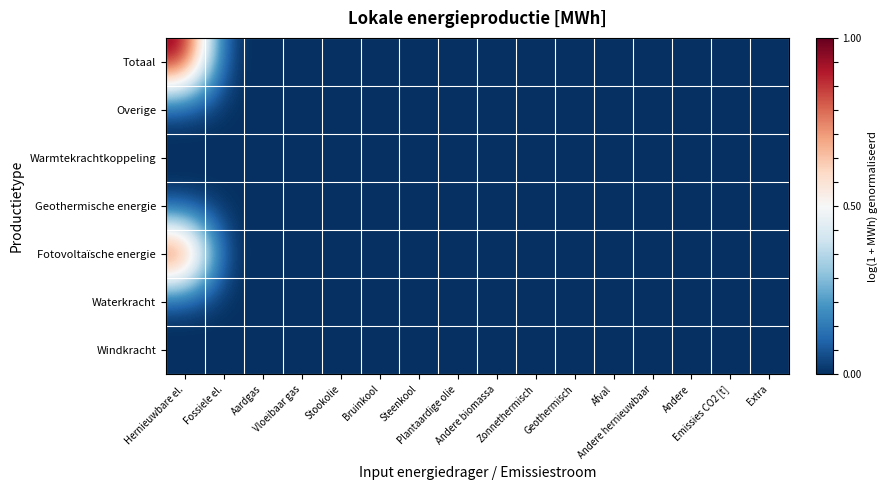

At which category is the sum across all series the highest?

Hernieuwbare el.